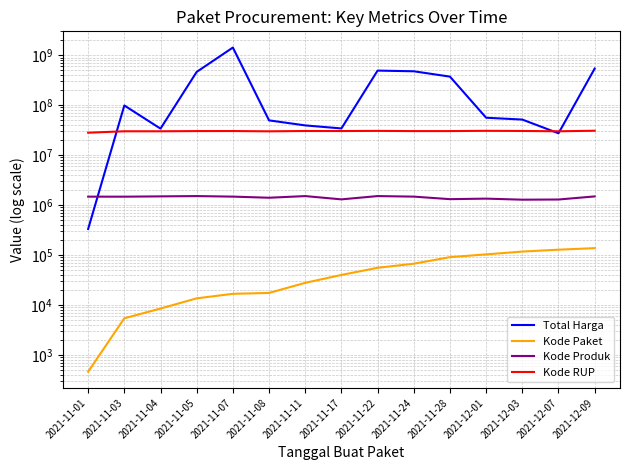

Which series has the largest total across all categories?

Total Harga